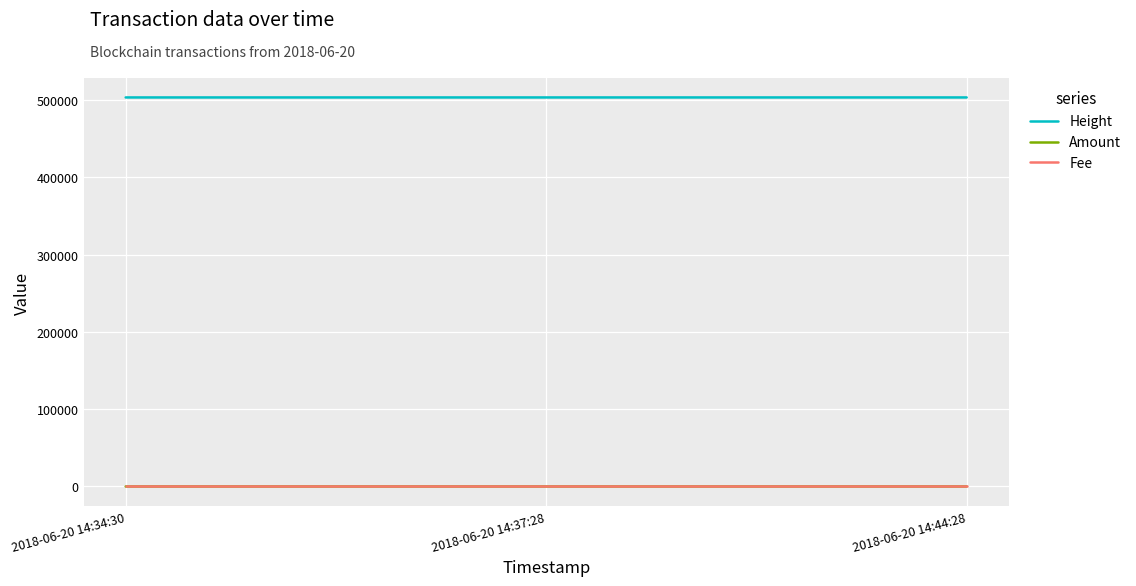

Is the value of Height at 2018-06-20 14:34:30 greater than the value of Amount at 2018-06-20 14:34:30?

Yes